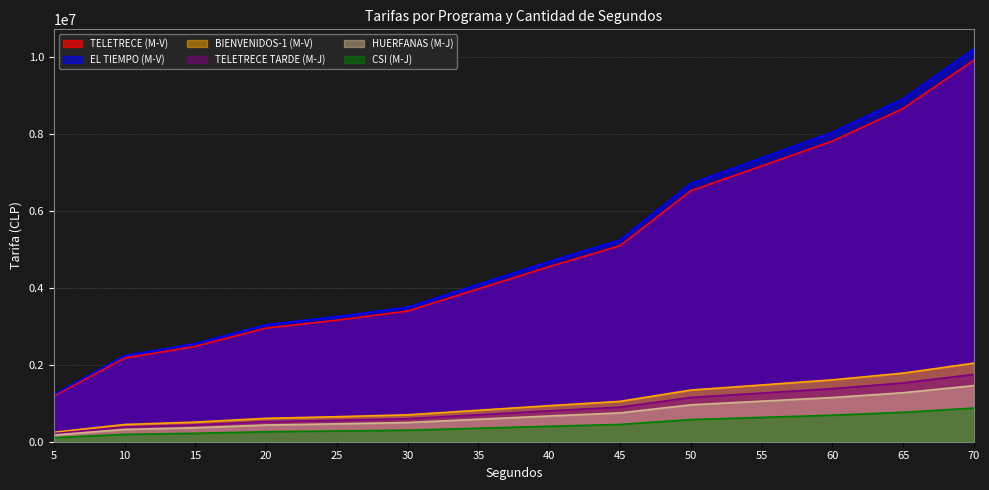

What is the average value of the TELETRECE TARDE (M-J) series?

871286